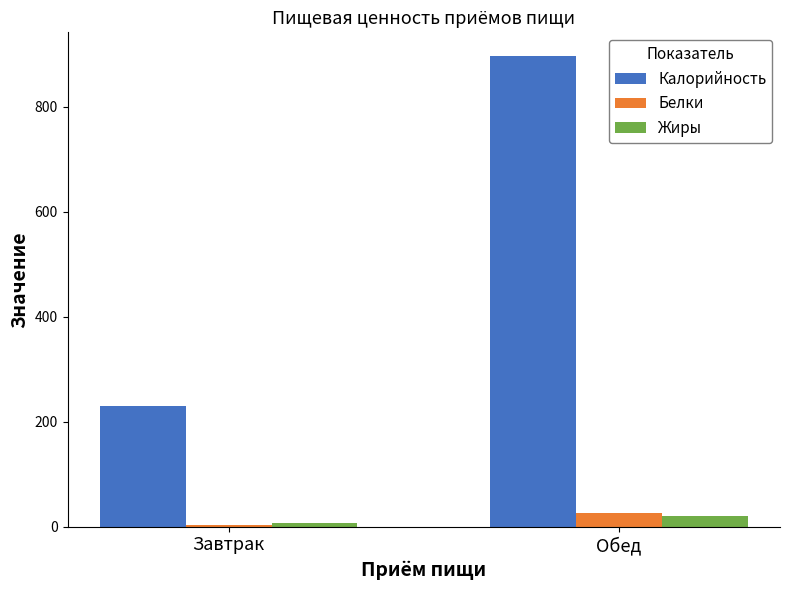

Which category has the highest value across all series?

Обед